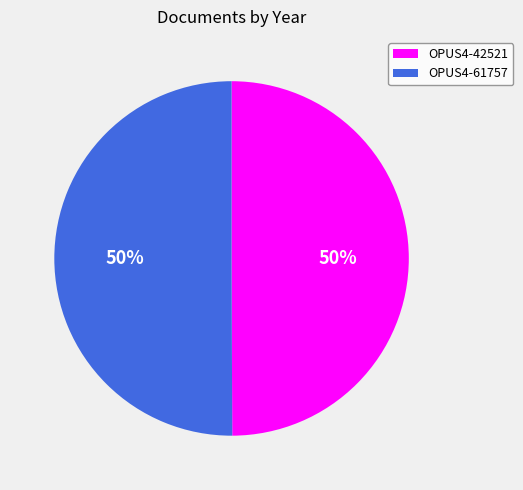

Is it true that OPUS4-42521 is 60% of the pie?

False